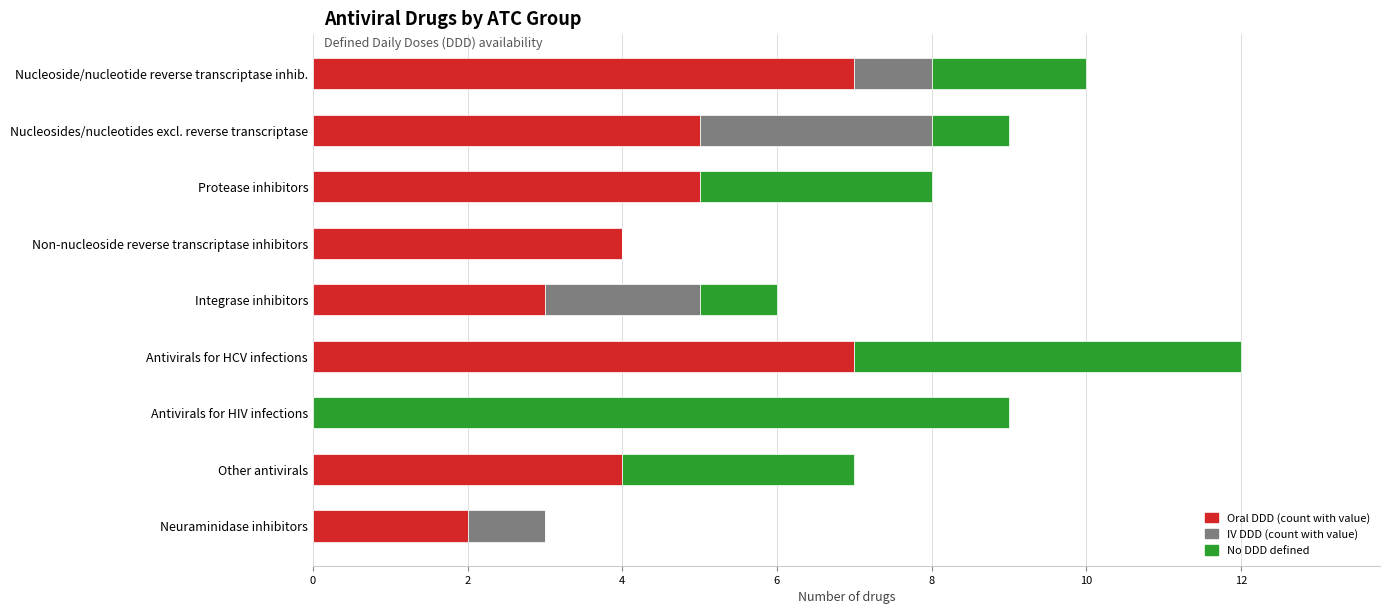

The value of Oral DDD (count with value) at Non-nucleoside reverse transcriptase inhibitors is 4. True or false?

True